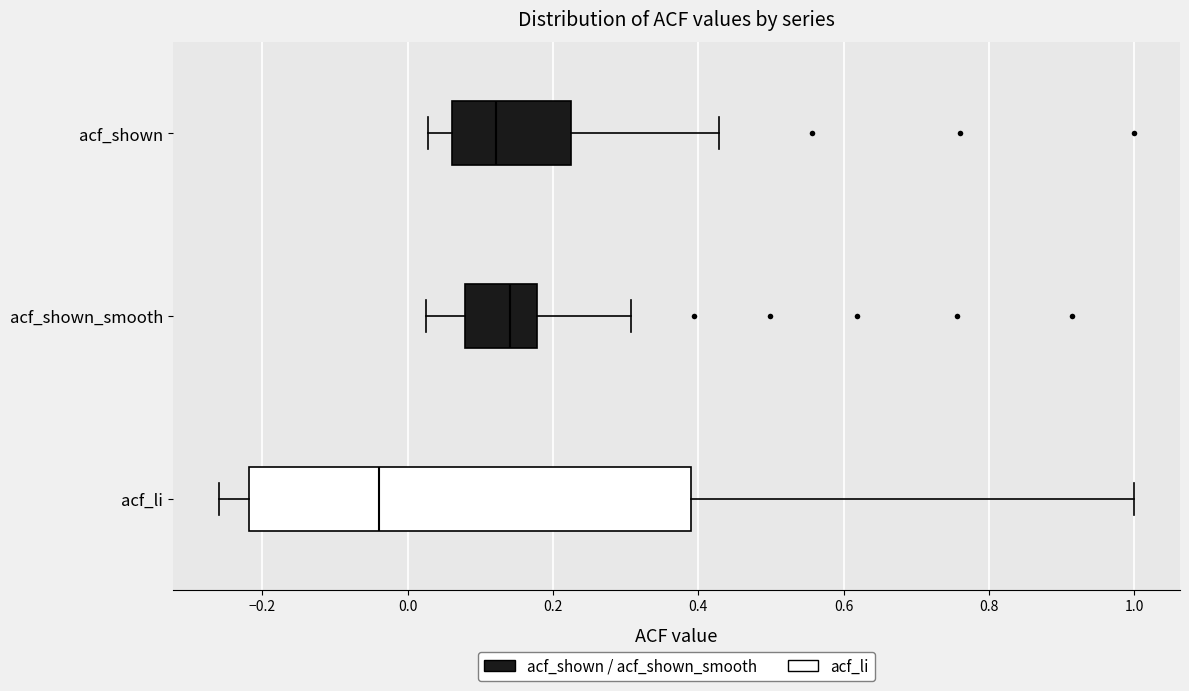

Where does the median line of the box for acf_shown_smooth sit on the x-axis? The values are not printed on the chart, so give them approximately, as read against the axis.

0.14